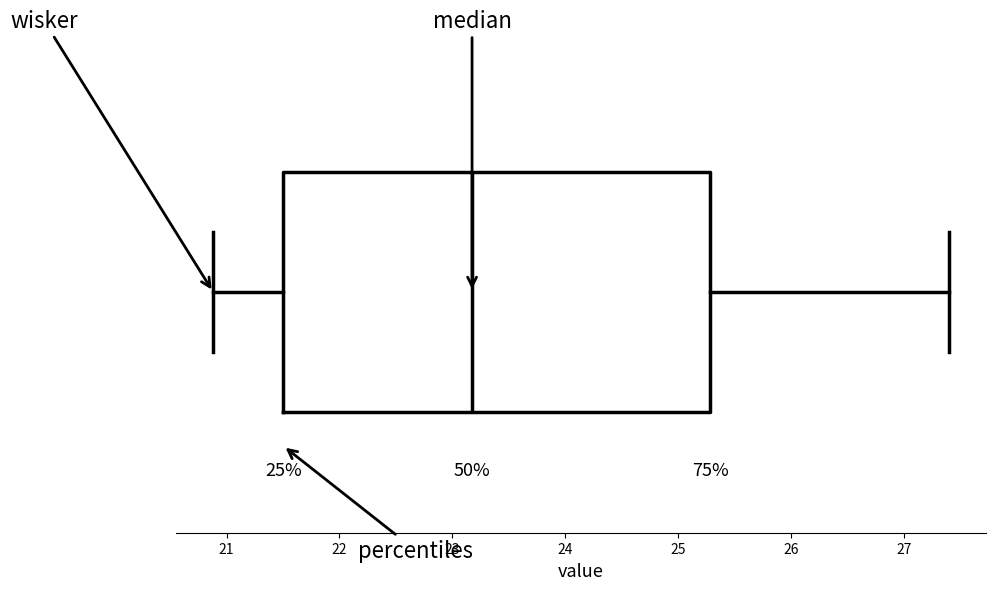

Read this box plot against the x-axis: the position of the median line, the range covered by the box, and the ends of both whiskers. The values are not printed on the chart, so give them approximately, as read against the axis.

median 23.2, box 21.5 to 25.3, whiskers 20.9 to 27.4